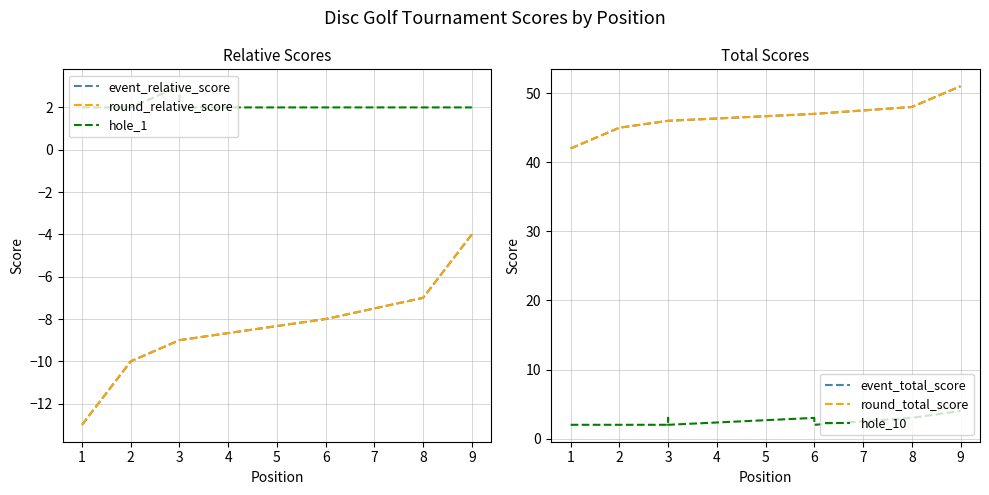

Reading left to right, transcribe all the data shown in this chart.

event_relative_score: 0=-13	1=-10	2=-9	3=-9	4=-9	5=-8	6=-8	7=-7	8=-4
round_relative_score: 0=-13	1=-10	2=-9	3=-9	4=-9	5=-8	6=-8	7=-7	8=-4
hole_1: 0=2	1=2	2=3	3=2	4=2	5=2	6=2	7=2	8=2
event_total_score: 0=42	1=45	2=46	3=46	4=46	5=47	6=47	7=48	8=51
round_total_score: 0=42	1=45	2=46	3=46	4=46	5=47	6=47	7=48	8=51
hole_10: 0=2	1=2	2=2	3=3	4=2	5=3	6=2	7=3	8=4